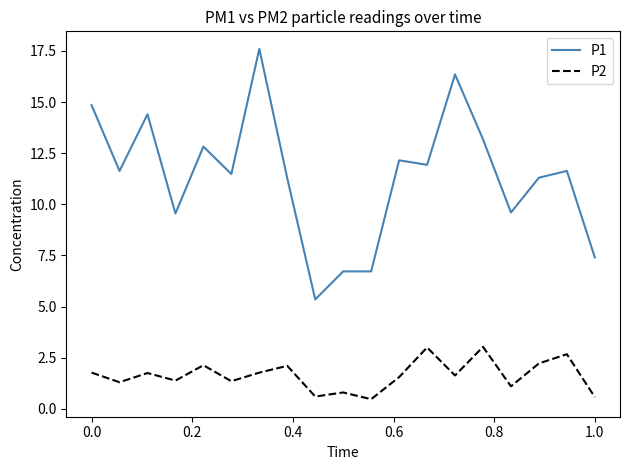

True or false: P2 and P1 cross at least once.

False